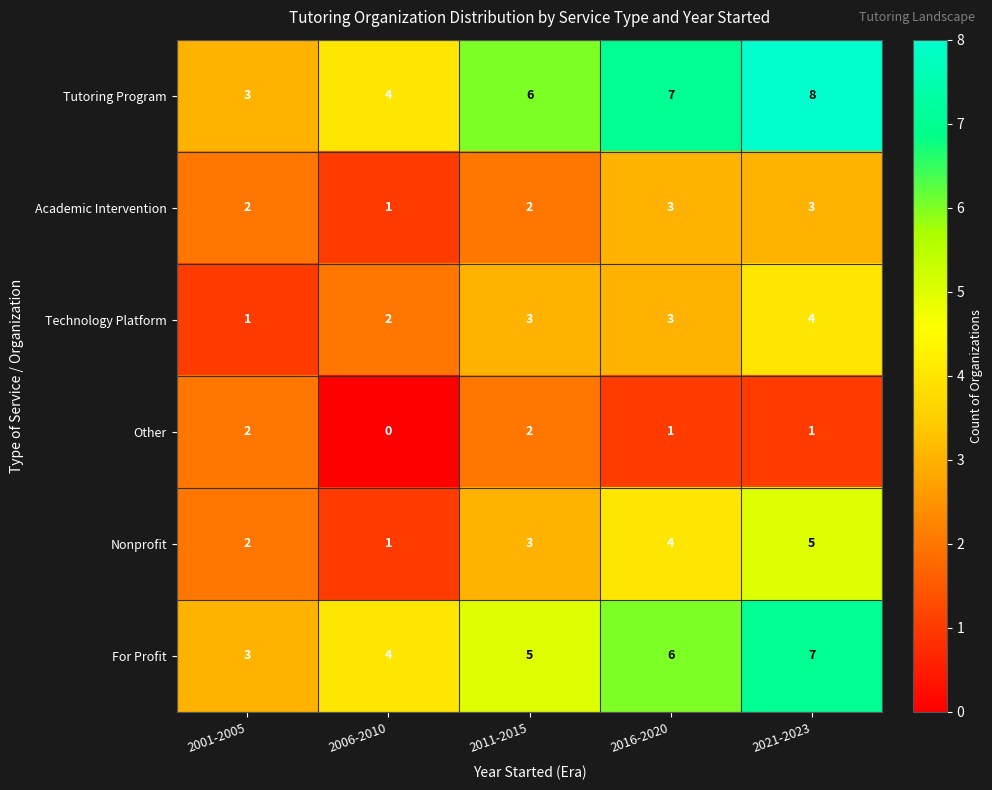

The value of Academic Intervention at 2001-2005 is 1. True or false?

False